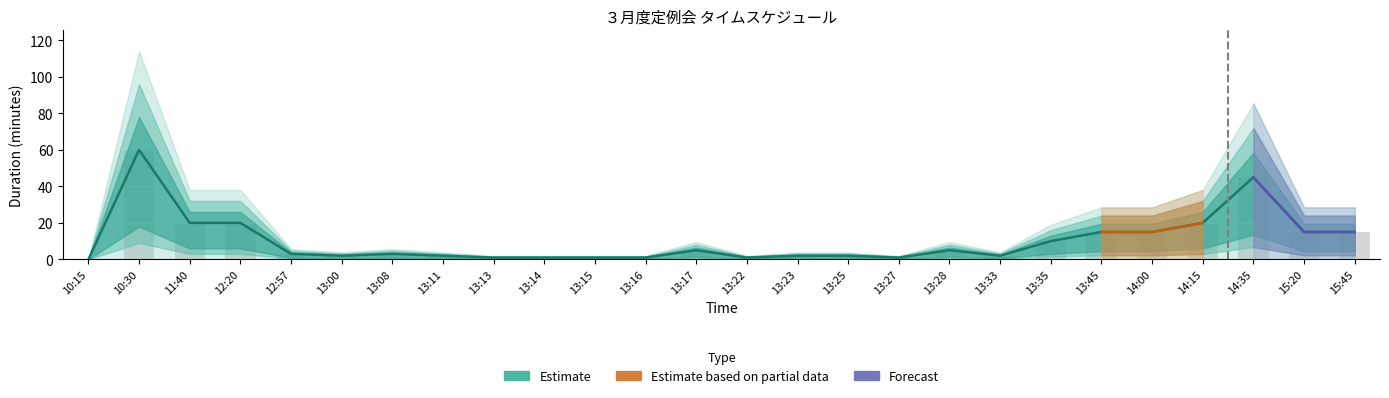

Reading left to right, what are all the values shown in this chart?

10:15=0	10:30=60	11:40=20	12:20=20	12:57=3	13:00=2	13:08=3	13:11=2	13:13=1	13:14=1	13:15=1	13:16=1	13:17=5	13:22=1	13:23=2	13:25=2	13:27=1	13:28=5	13:33=2	13:35=10	13:45=15	14:00=15	14:15=20	14:35=45	15:20=15	15:45=15